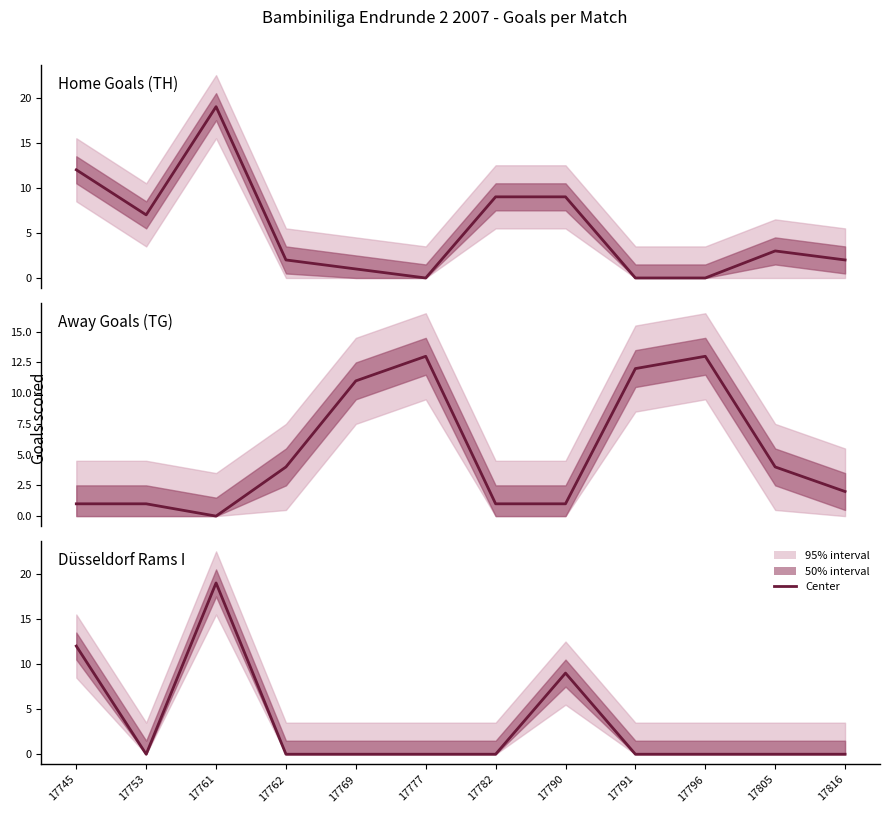

Between 17791 and 17761, which is larger?

17761